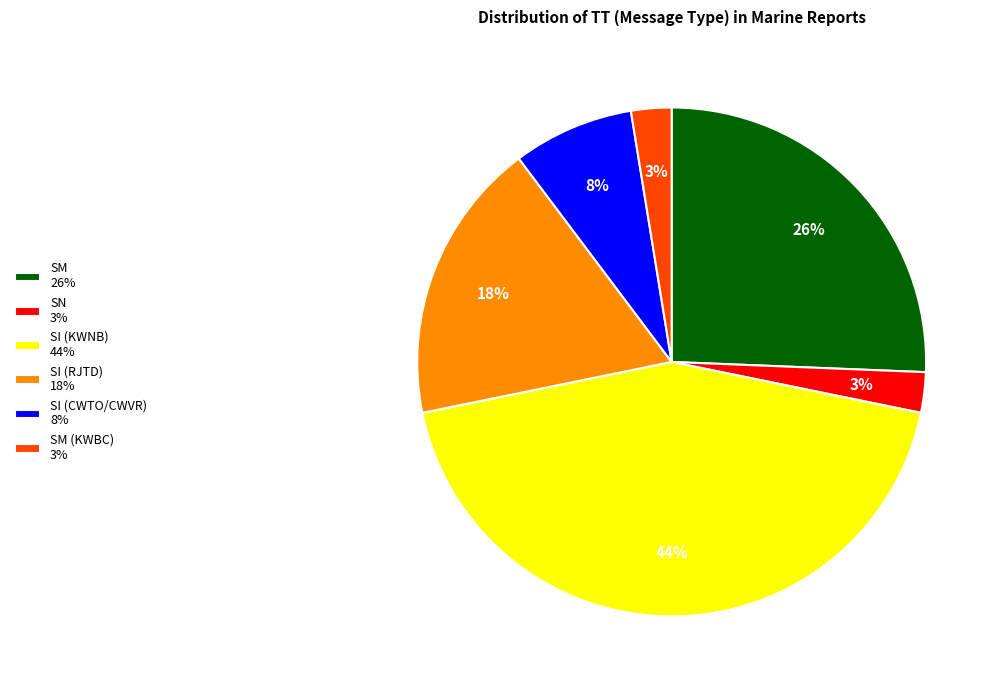

Does any single category account for the majority?

No